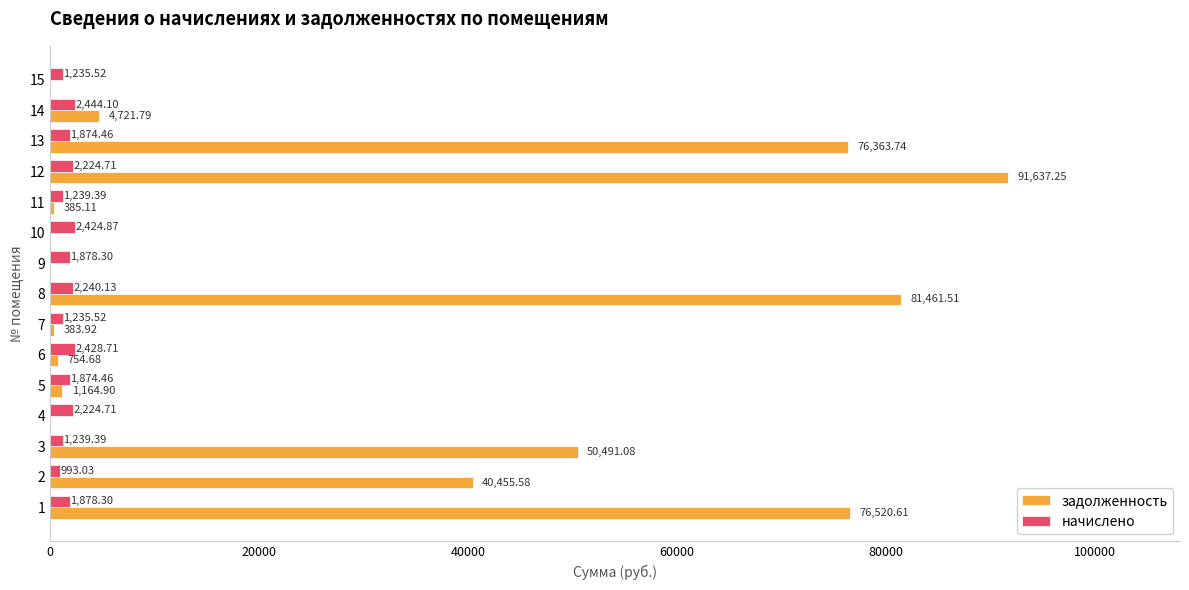

What is the sum of the начислено values at 4 and 8?

4464.8